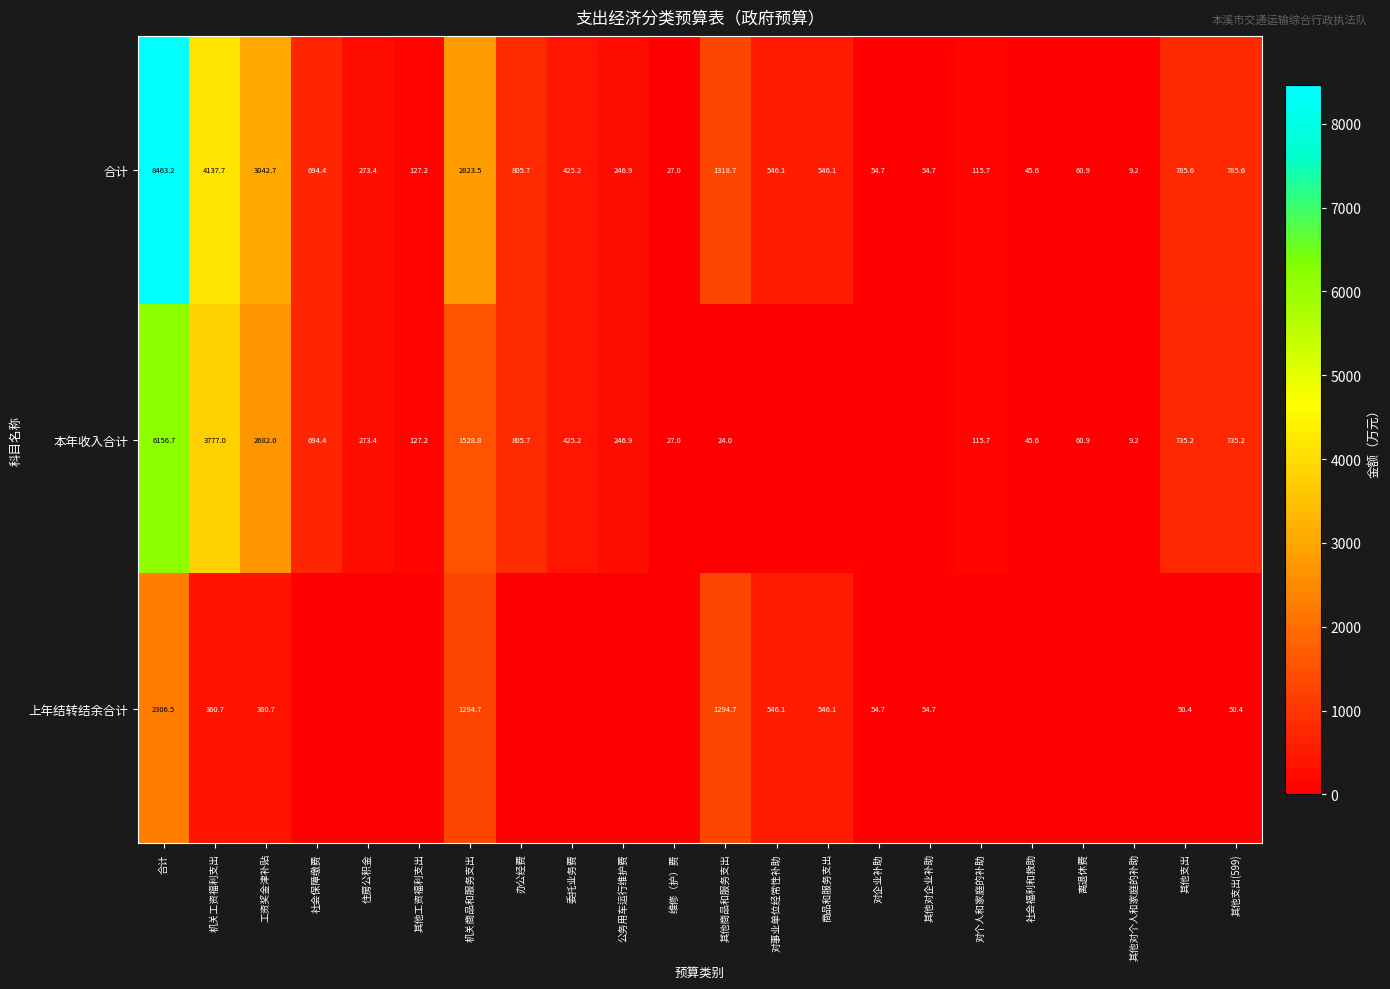

How many series are shown in this chart?

3